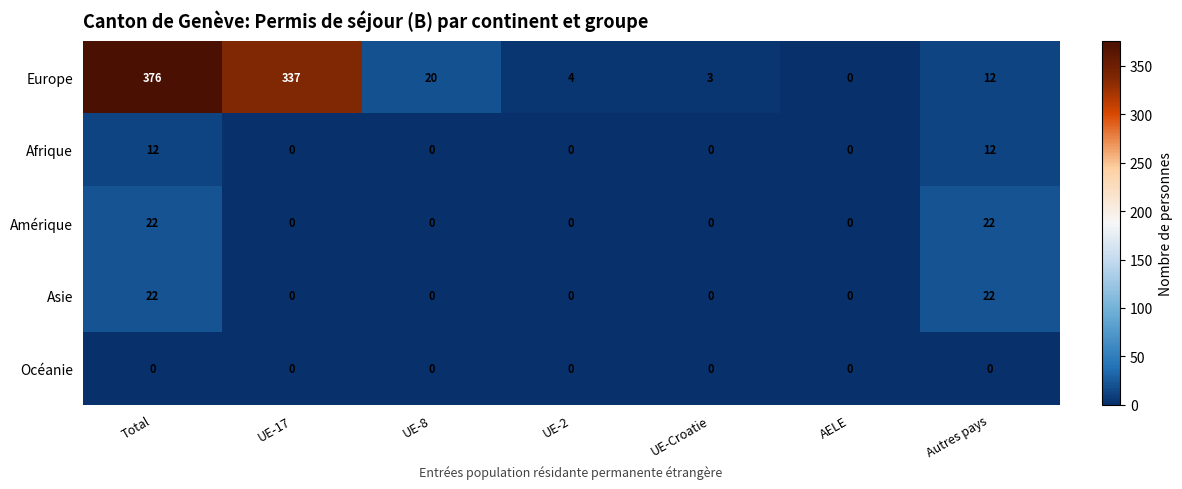

What is the average value of the Europe series?

107